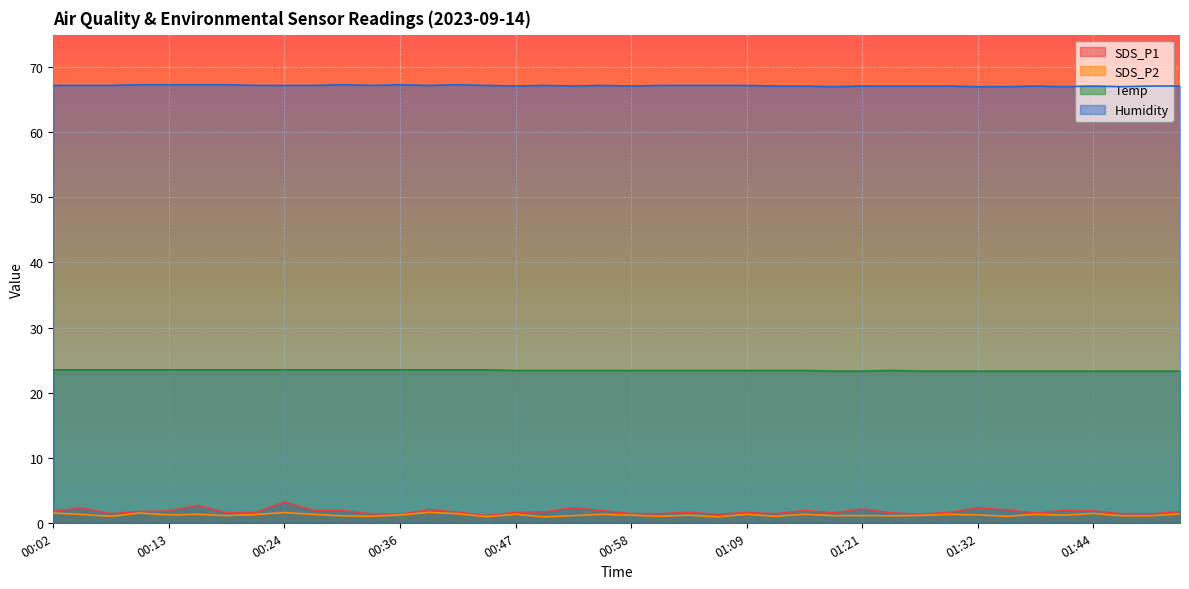

What is the total value across all series at 01:12?

92.9